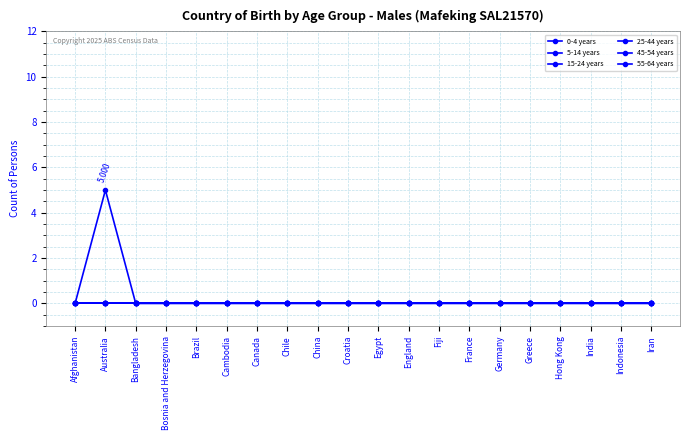

At France, list the series in order from largest to smallest.

0-4 years, 5-14 years, 15-24 years, 25-44 years, 45-54 years, 55-64 years